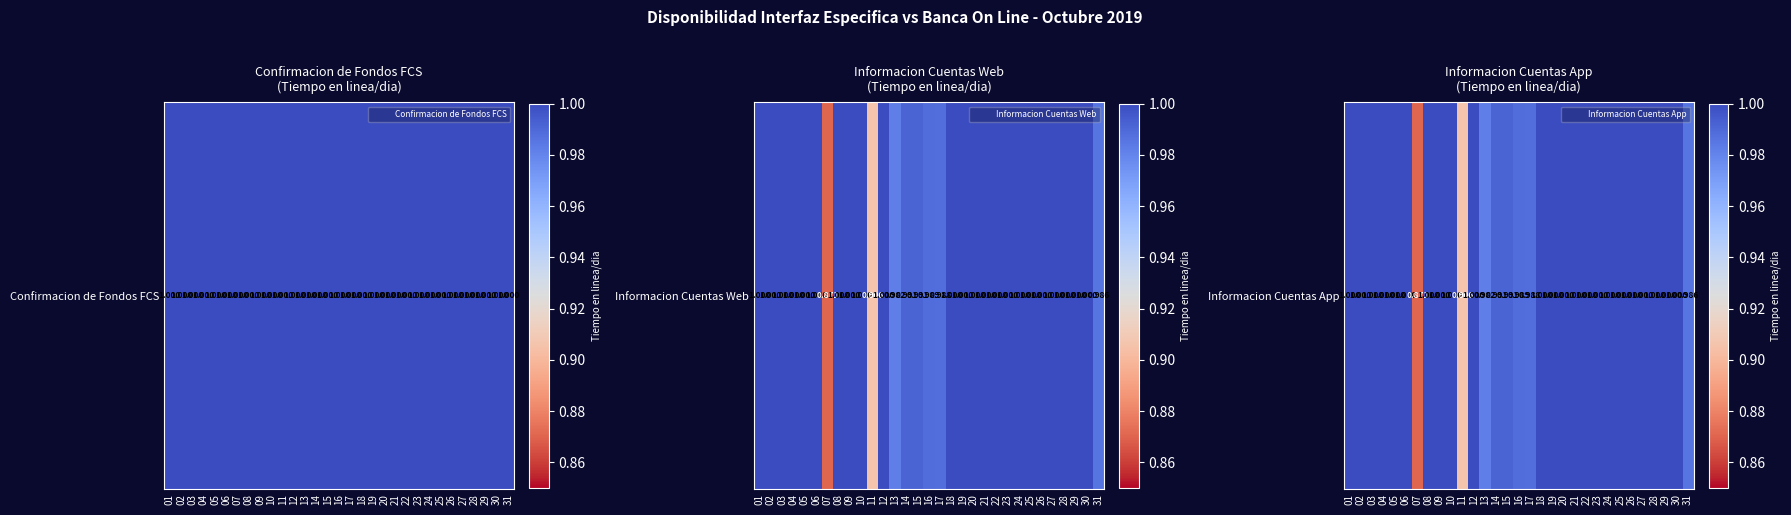

What is the sum of all values?

30.7